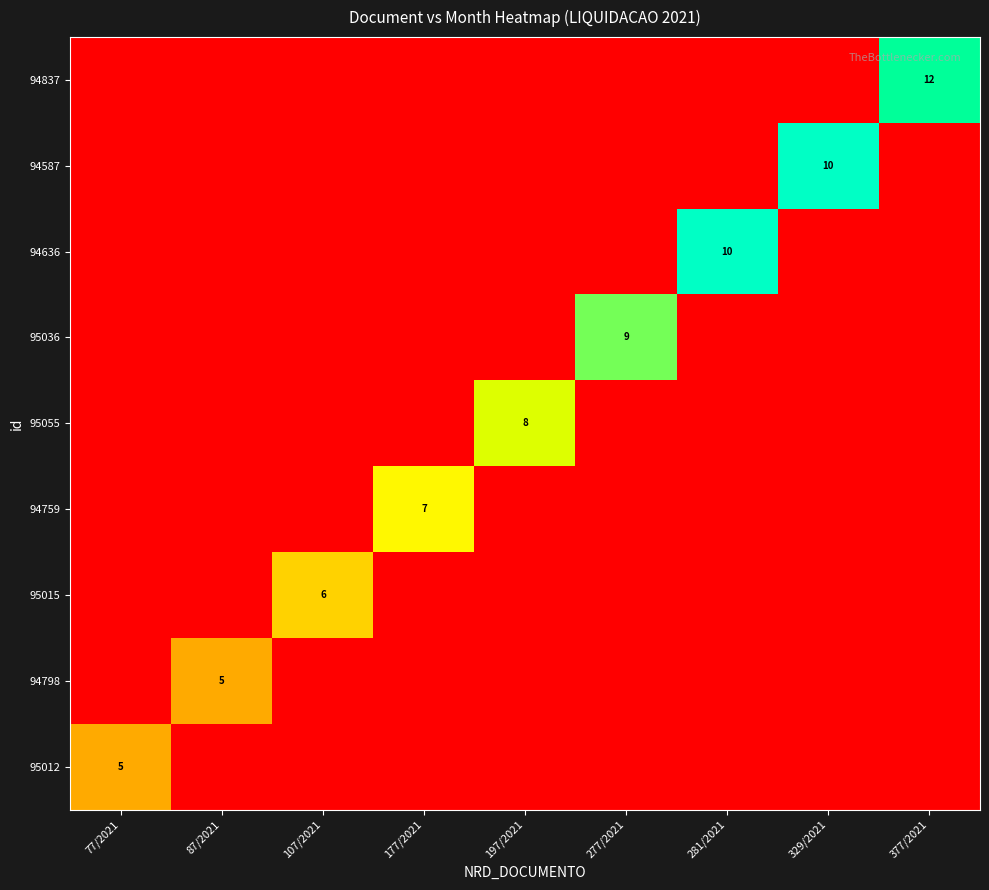

The 95015 series shows 0 at 77/2021. True or false?

True